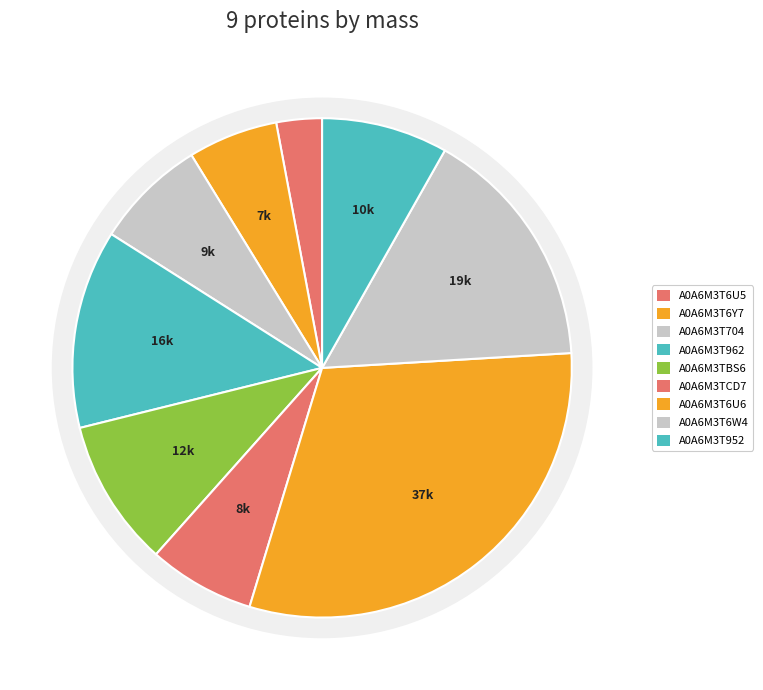

Which has a higher value, A0A6M3TCD7 or A0A6M3T952?

A0A6M3T952